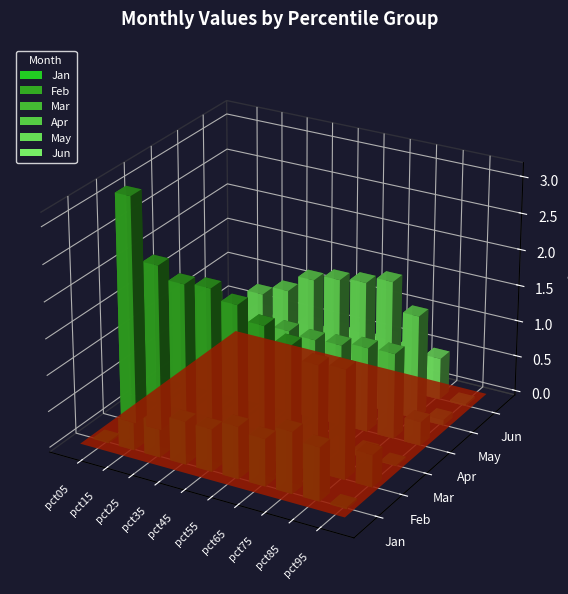

At how many categories does at least one series exceed -2?

10